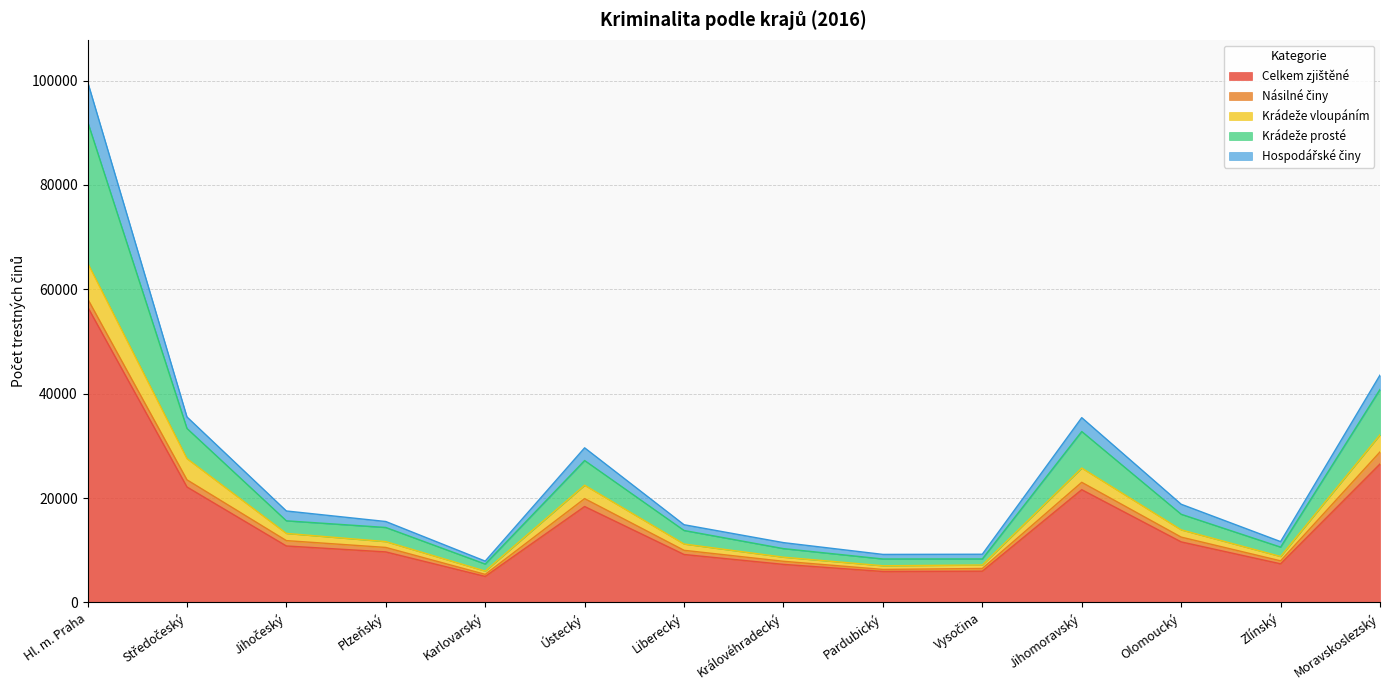

At which category is the sum across all series the highest?

Hl. m. Praha